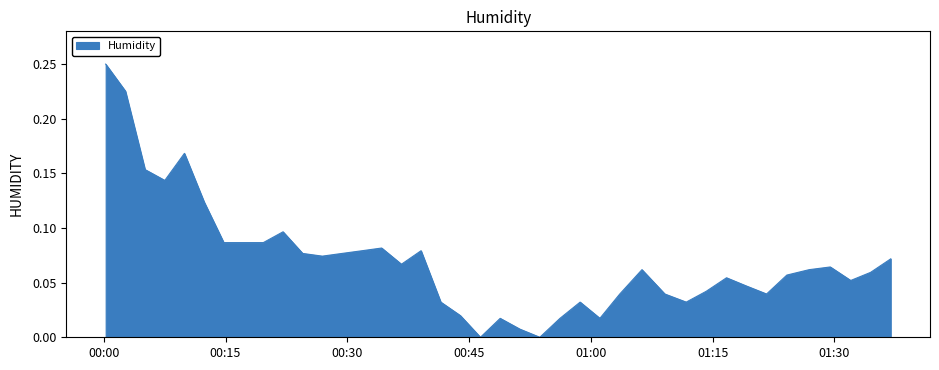

How many lines are shown in the chart?

1